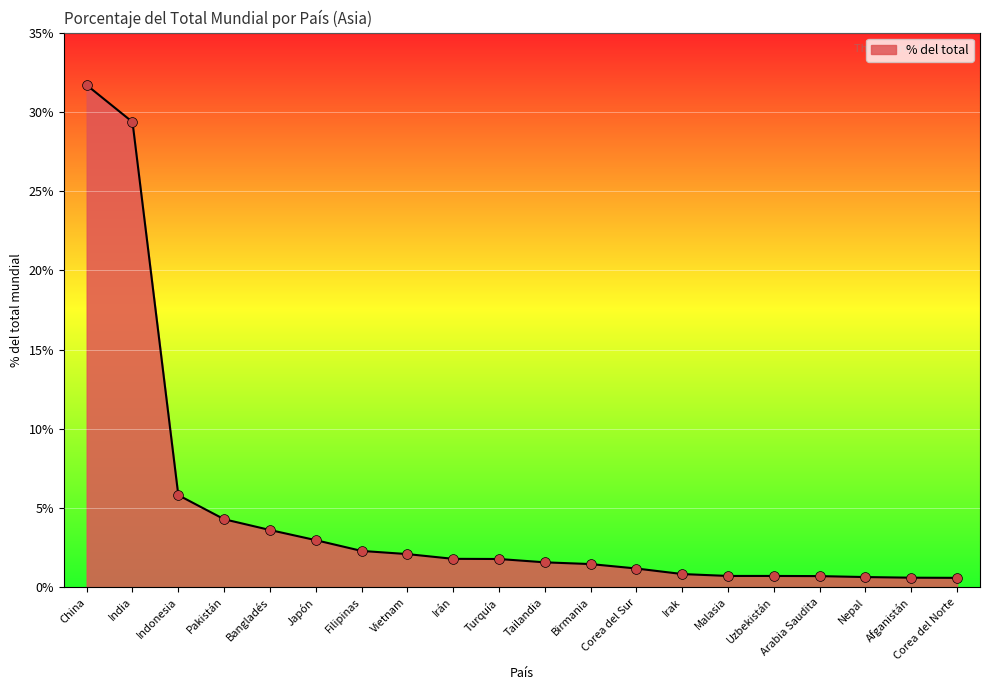

Between China and Uzbekistán, which is larger?

China